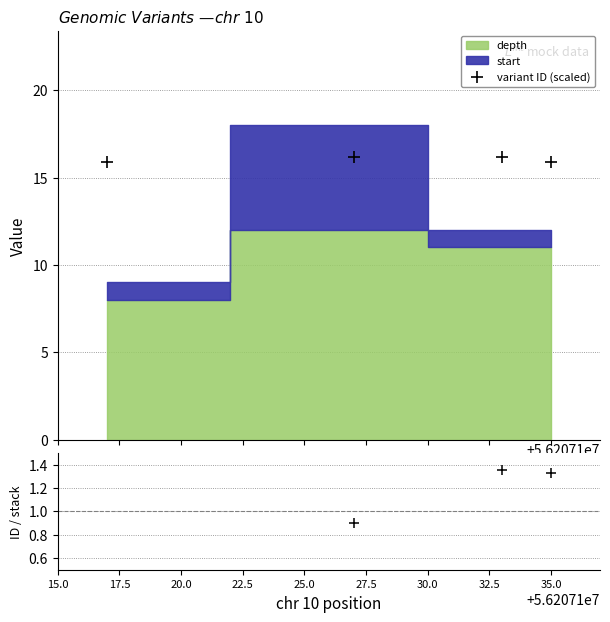

True or false: variant ID (scaled) has more than 0 points higher than both neighbors.

True